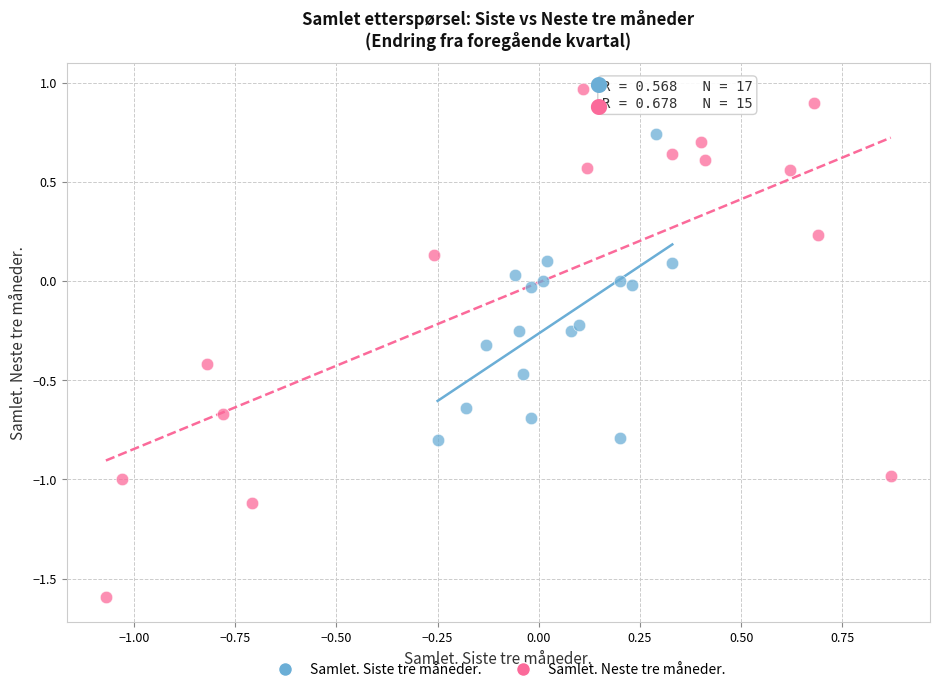

Which series reaches the minimum Y coordinate?

Samlet. Neste tre måneder.